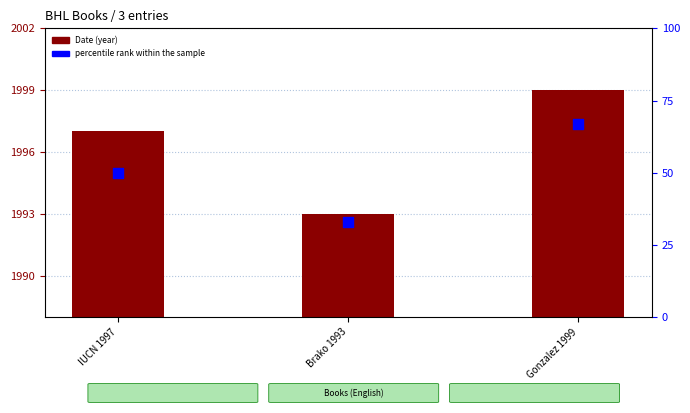

Which series has the largest total across all categories?

Date (year)